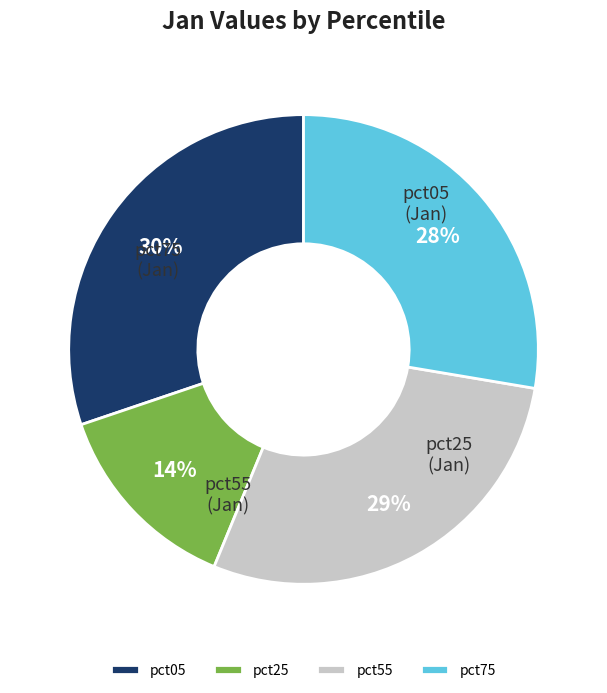

Rank the categories by value from highest to lowest.

pct05, pct55, pct75, pct25